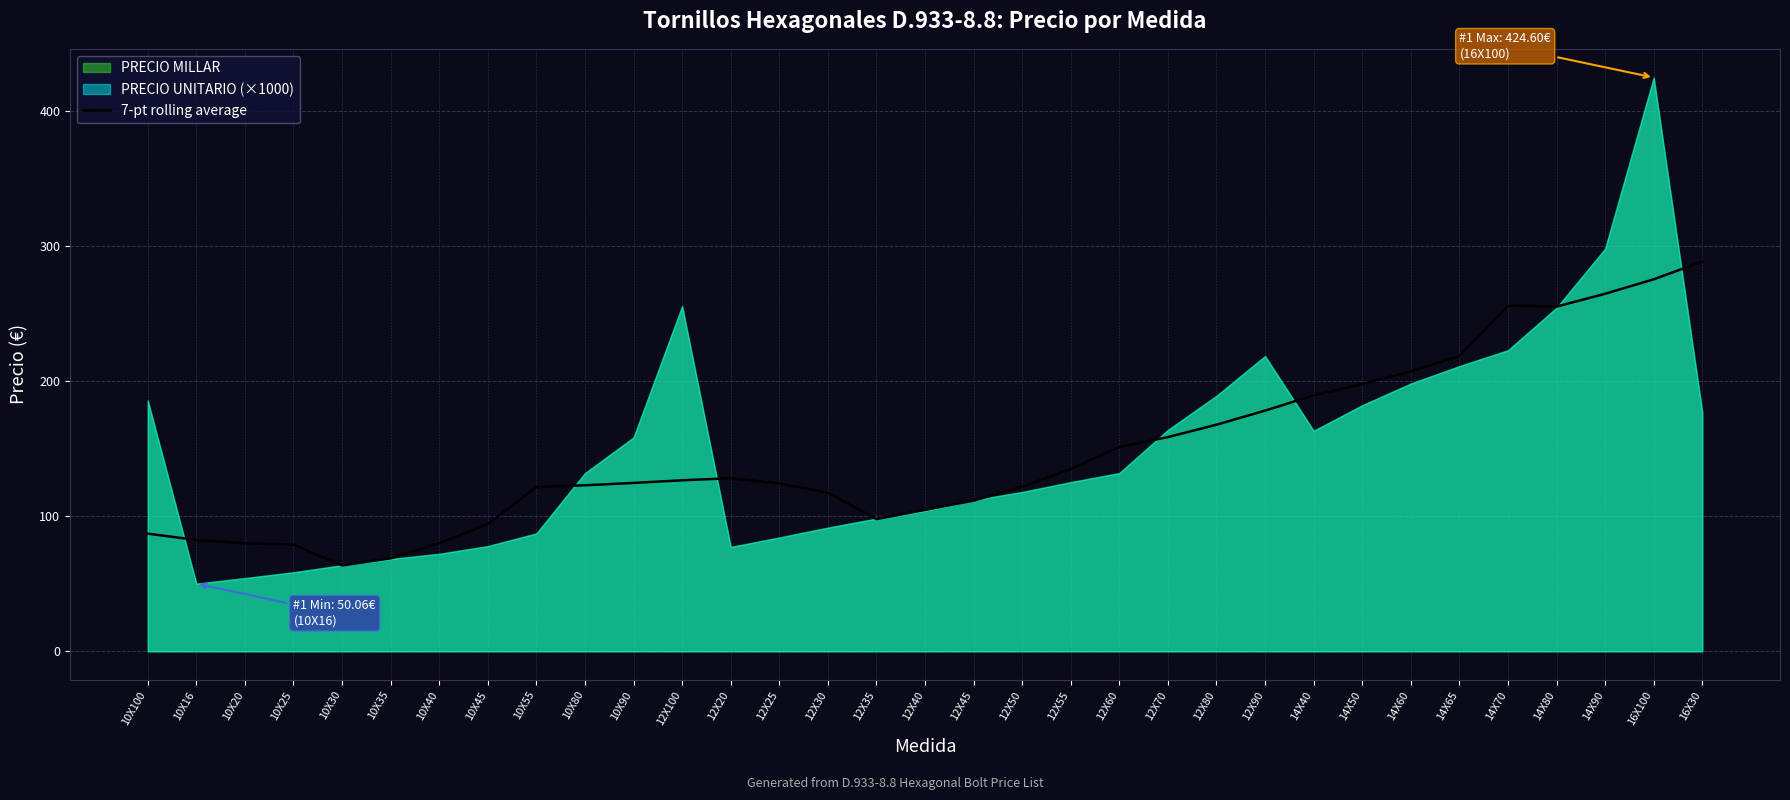

What is the label of the 33rd point from the left?

16X30